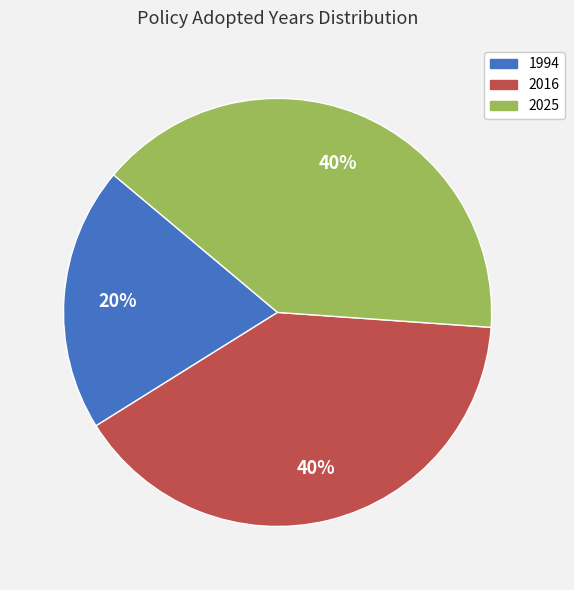

Is there any slice that represents more than half of the pie?

No